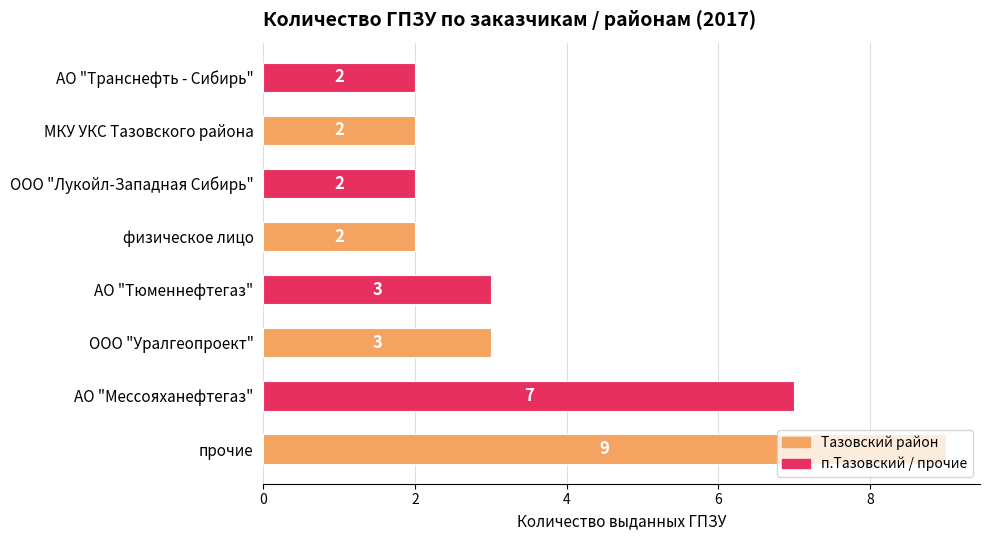

How many series are shown in this chart?

1